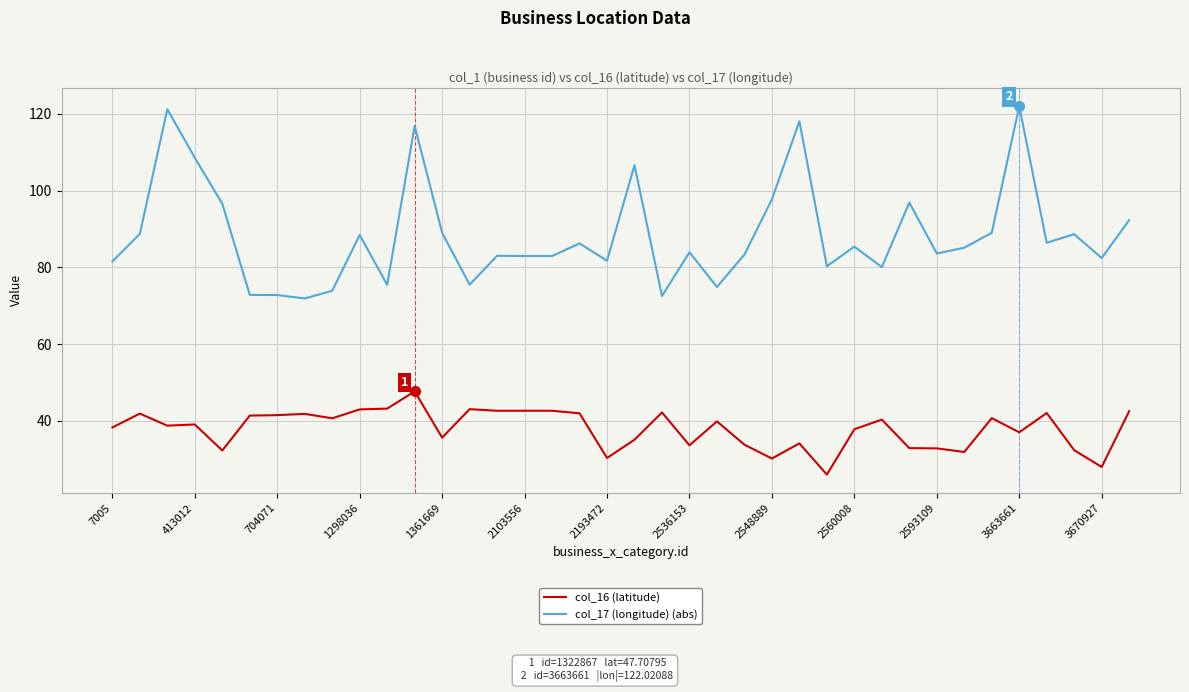

What is the difference between the maximum and minimum values in the col_17 (longitude) (abs) series?

50.1